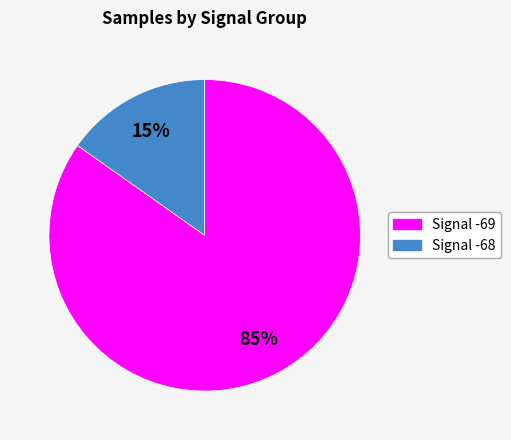

To the nearest percent, what is the average slice percentage?

50%